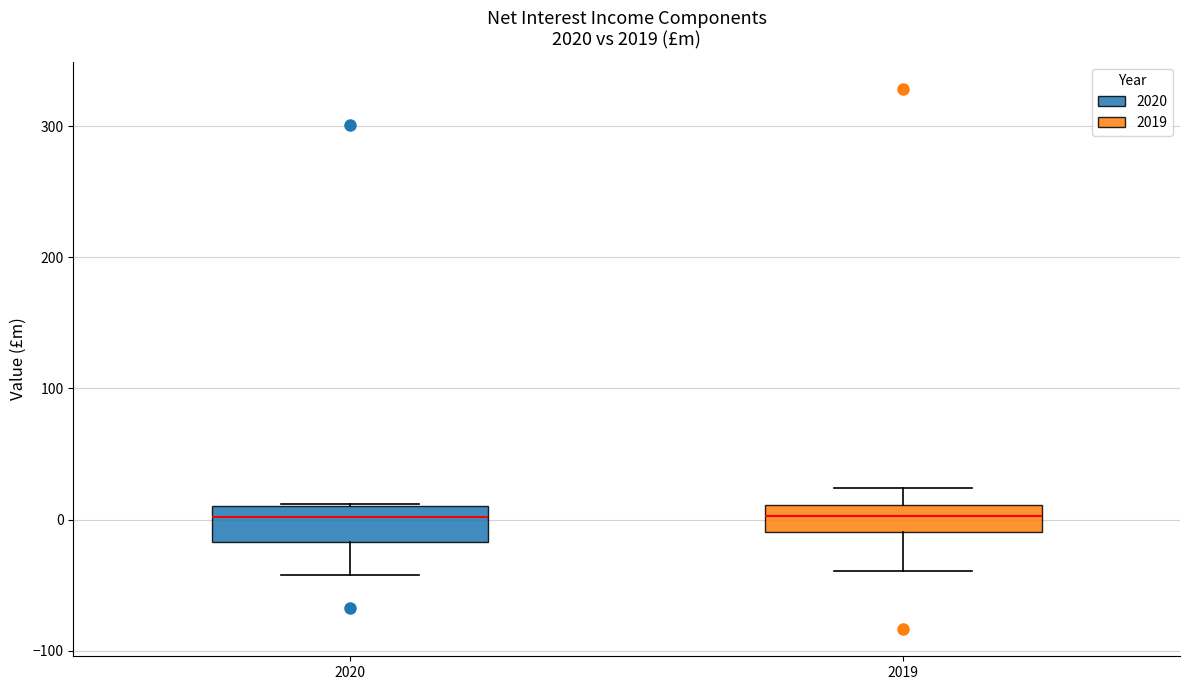

Reading left to right, transcribe this box plot: for each box, give where its median line is, the range the box spans, and where its two whiskers end, as read against the y-axis. The values are not printed on the chart, so give them approximately, as read against the axis.

2020: median 0, box -20 to 10, whiskers -40 to 10
2019: median 0, box -10 to 10, whiskers -40 to 20